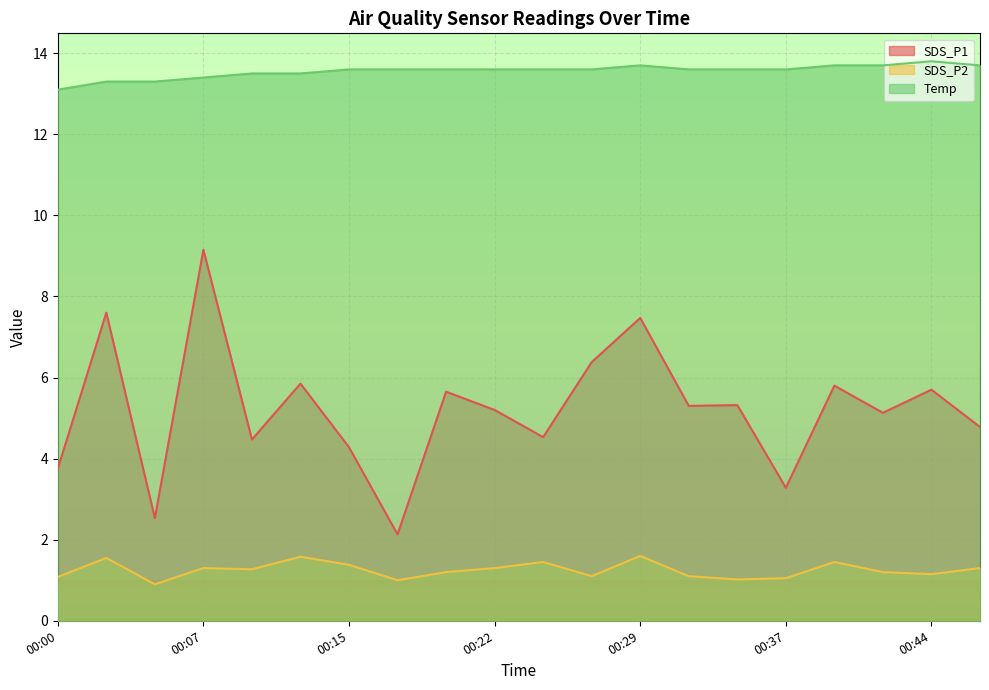

In Temp, how many points are higher than both neighbors (excluding endpoints)?

2